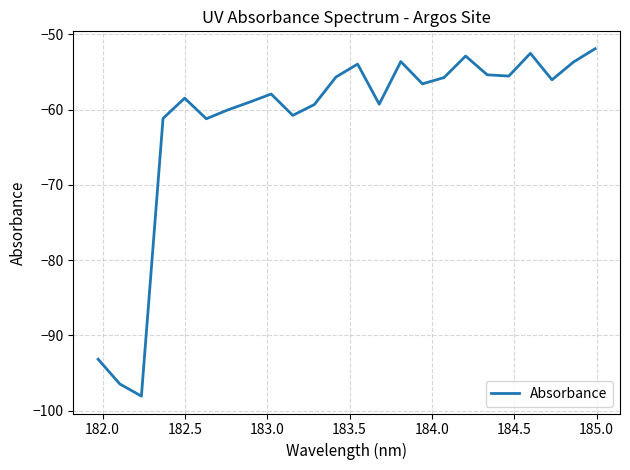

What is the smallest value displayed?

-98.1